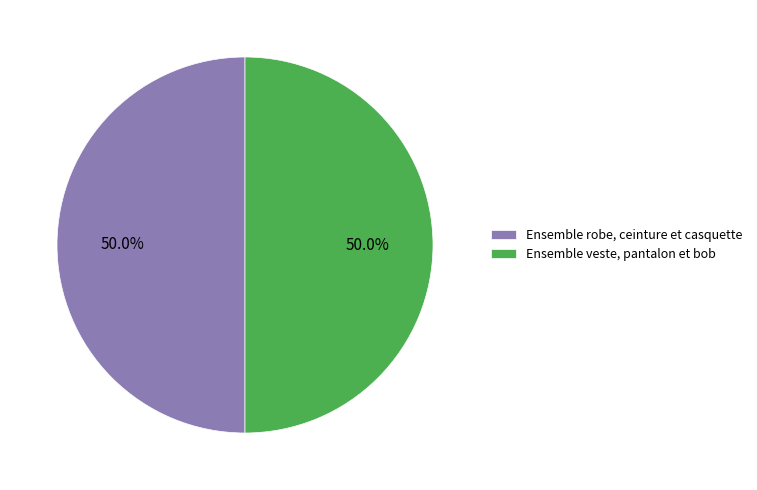

Count the number of slices in the pie.

2